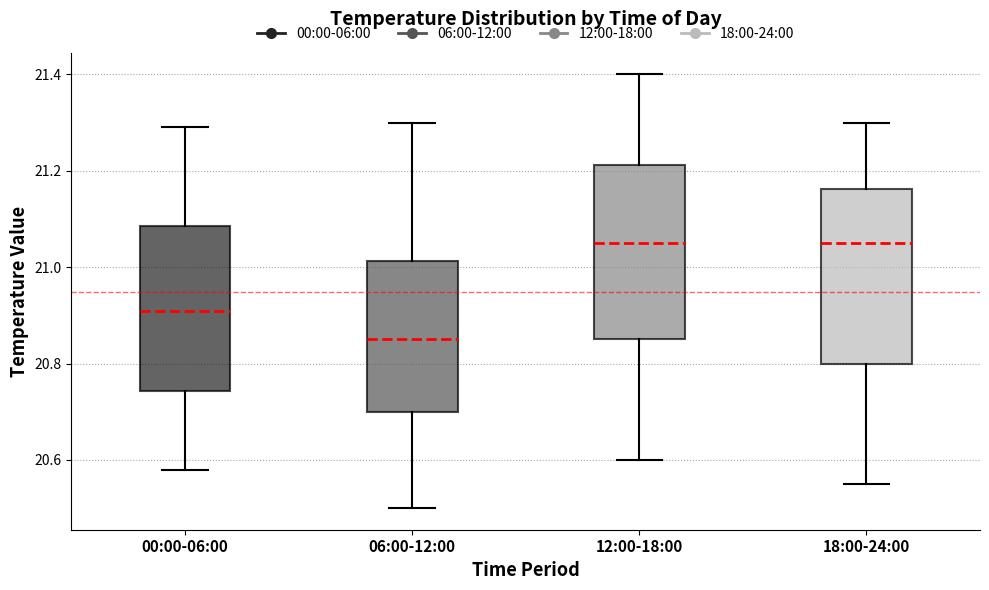

Which box's median line is the lowest?

06:00-12:00